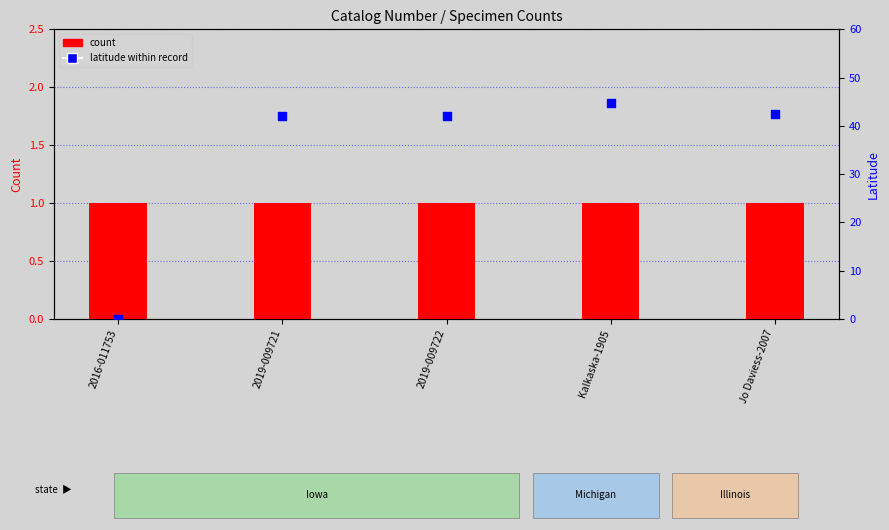

Which series reaches the maximum Y coordinate?

latitude within record